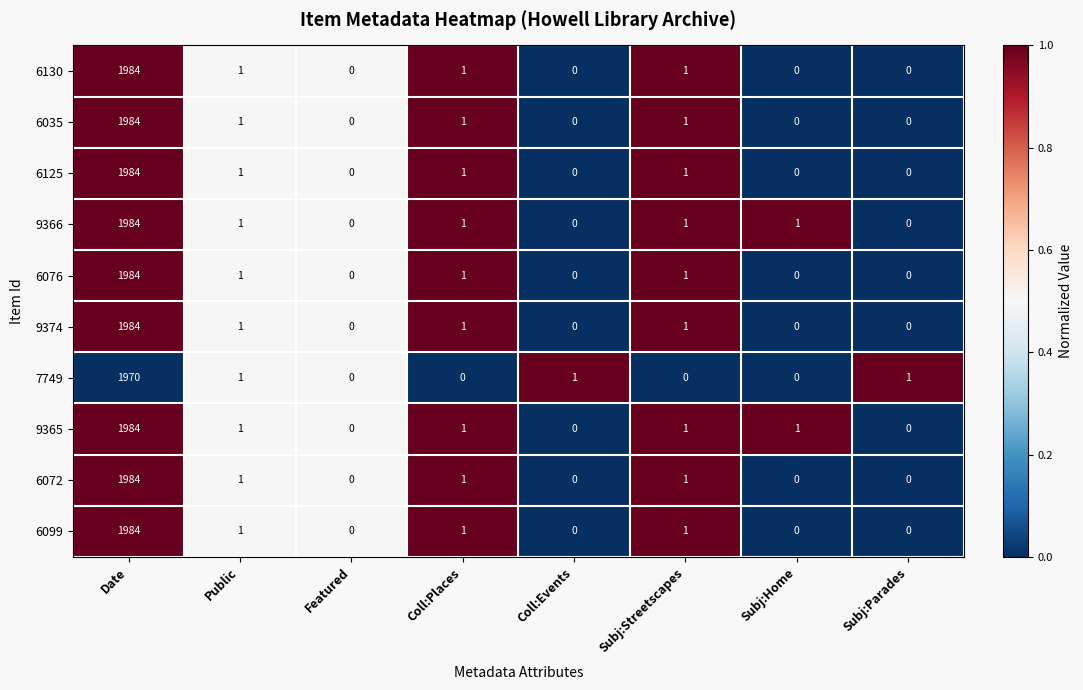

What is the total value across all series at Public?

10